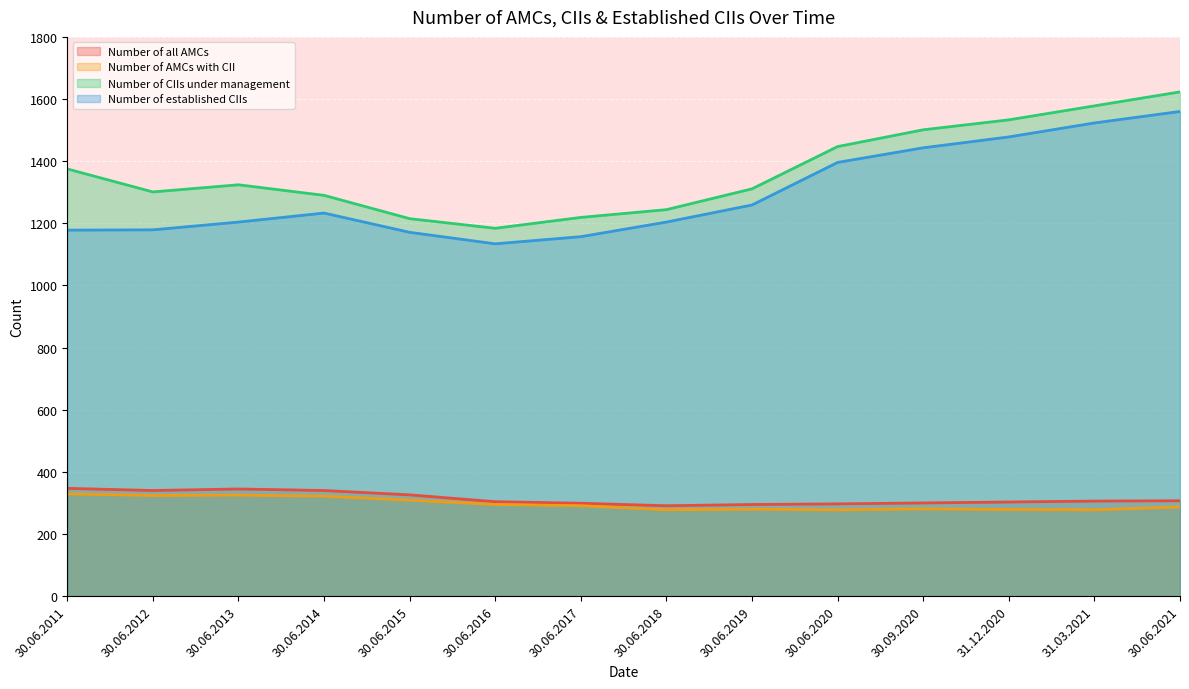

At which label does Number of CIIs under management reach its minimum?

30.06.2016